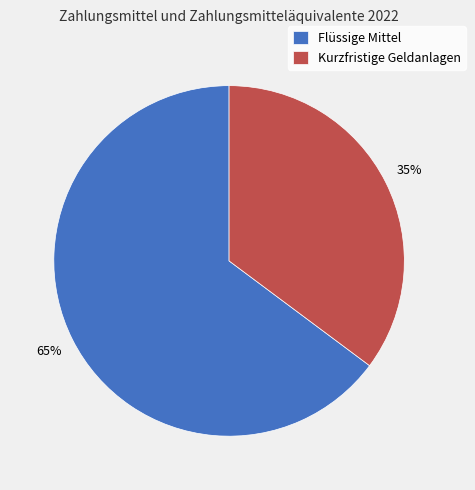

What percentage is the Flüssige Mittel slice, to the nearest percent?

65%